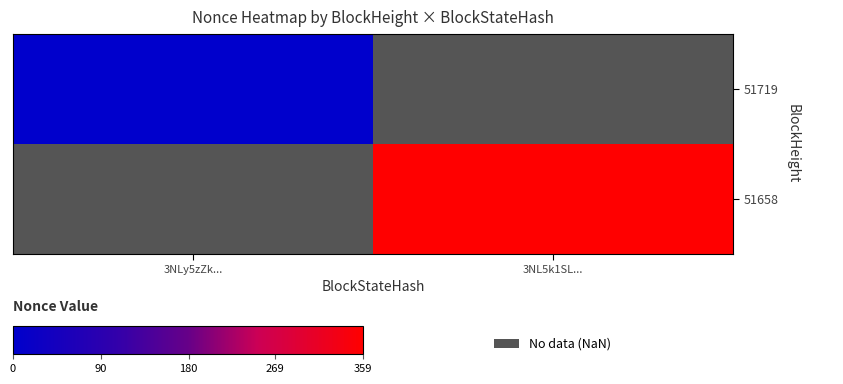

What is the maximum value shown in the chart?

359.0